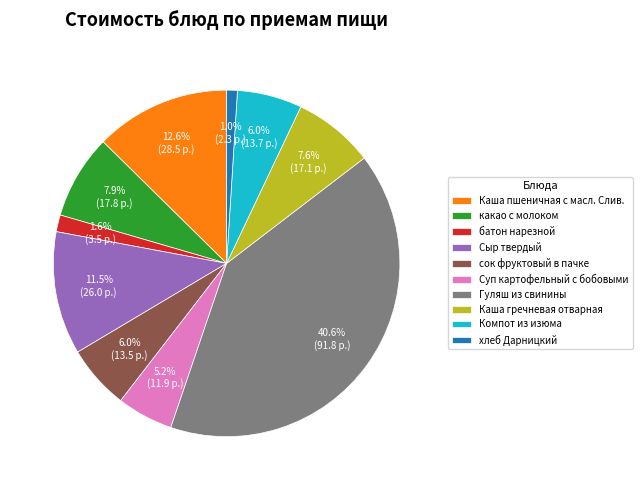

To the nearest percent, what portion does Каша гречневая отварная represent?

8%